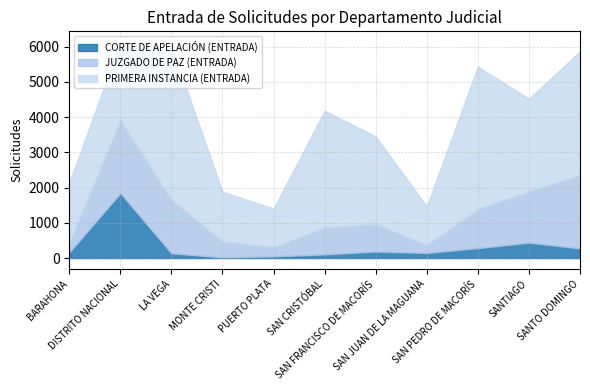

Is the value of PRIMERA INSTANCIA (ENTRADA) at SANTIAGO greater than the value of JUZGADO DE PAZ (ENTRADA) at SANTIAGO?

Yes